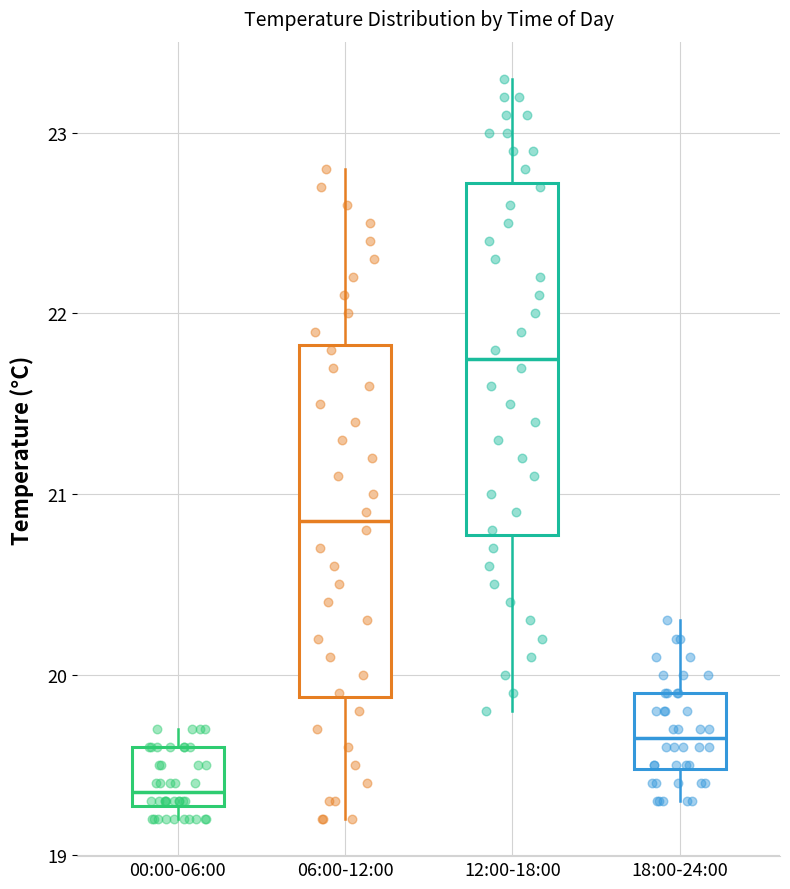

Reading left to right, transcribe this box plot: for each box, give where its median line is, the range the box spans, and where its two whiskers end, as read against the y-axis. The values are not printed on the chart, so give them approximately, as read against the axis.

00:00-06:00: median 19.4, box 19.3 to 19.6, whiskers 19.2 to 19.7
06:00-12:00: median 20.9, box 19.9 to 21.8, whiskers 19.2 to 22.8
12:00-18:00: median 21.8, box 20.8 to 22.7, whiskers 19.8 to 23.3
18:00-24:00: median 19.7, box 19.5 to 19.9, whiskers 19.3 to 20.3